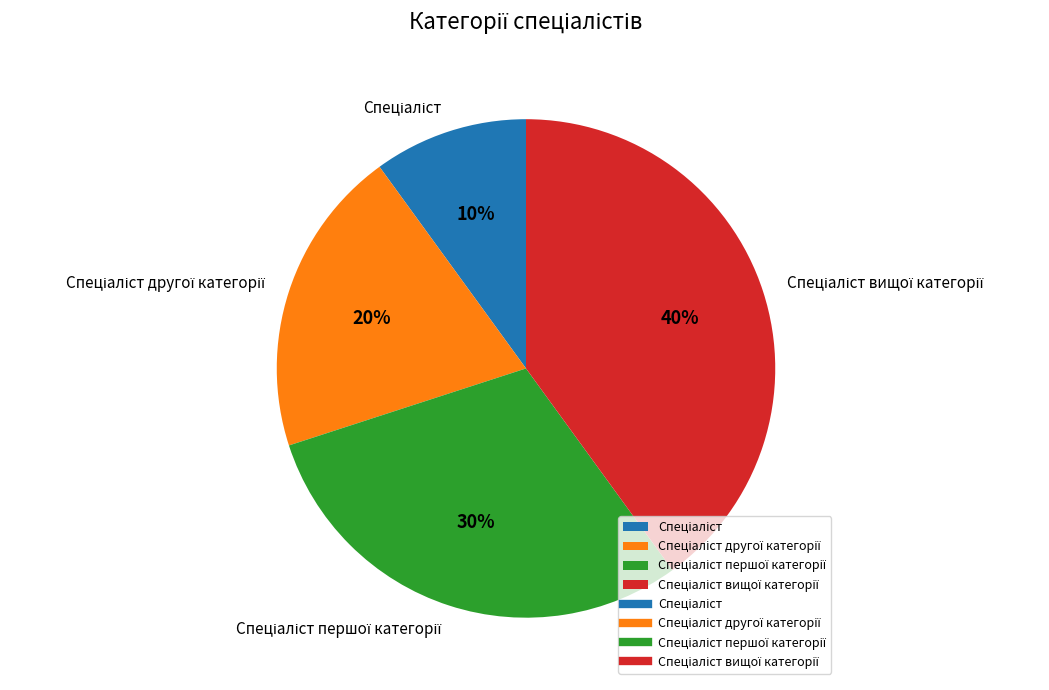

To the nearest percent, what is the average slice percentage?

25%